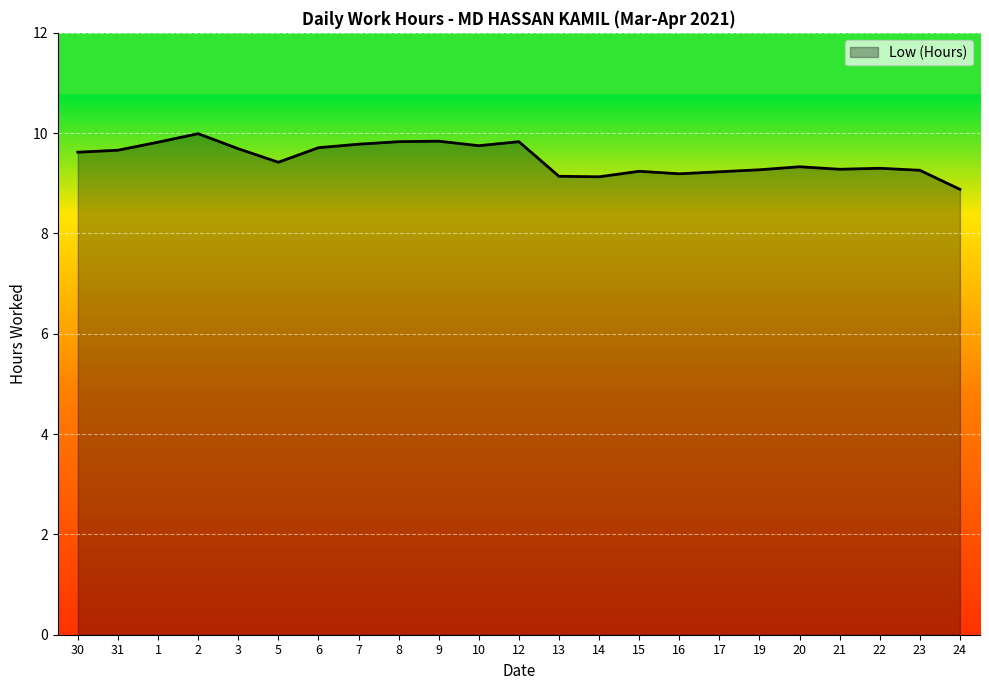

What position from the right is 6?

17